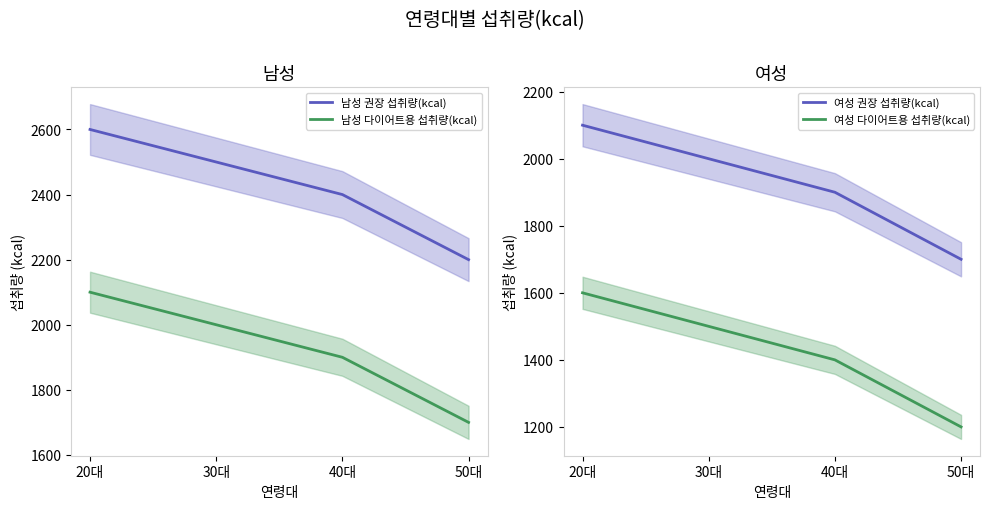

True or false: 여성 다이어트용 섭취량(kcal) and 여성 권장 섭취량(kcal) intersect in this chart.

False